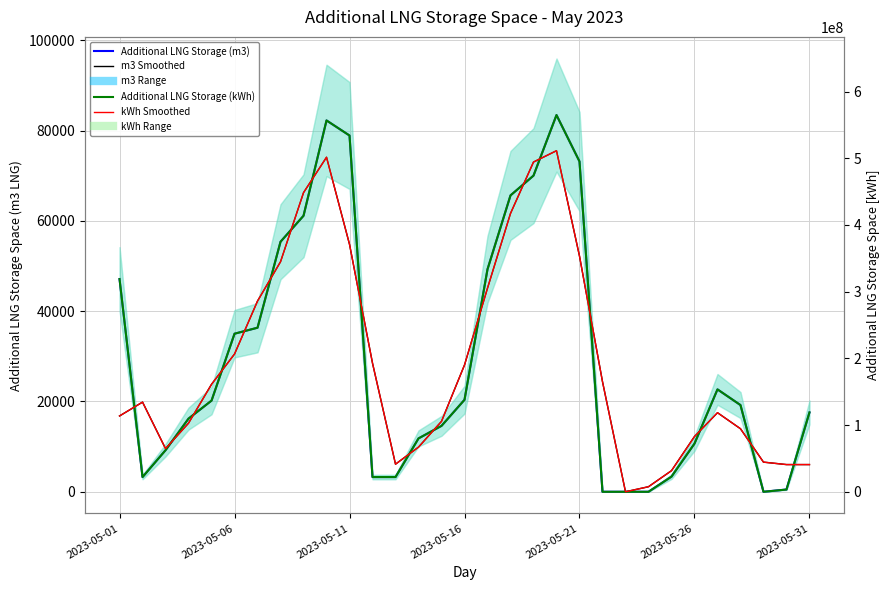

What is the spread (max minus min) of values at 29?

40781916.0